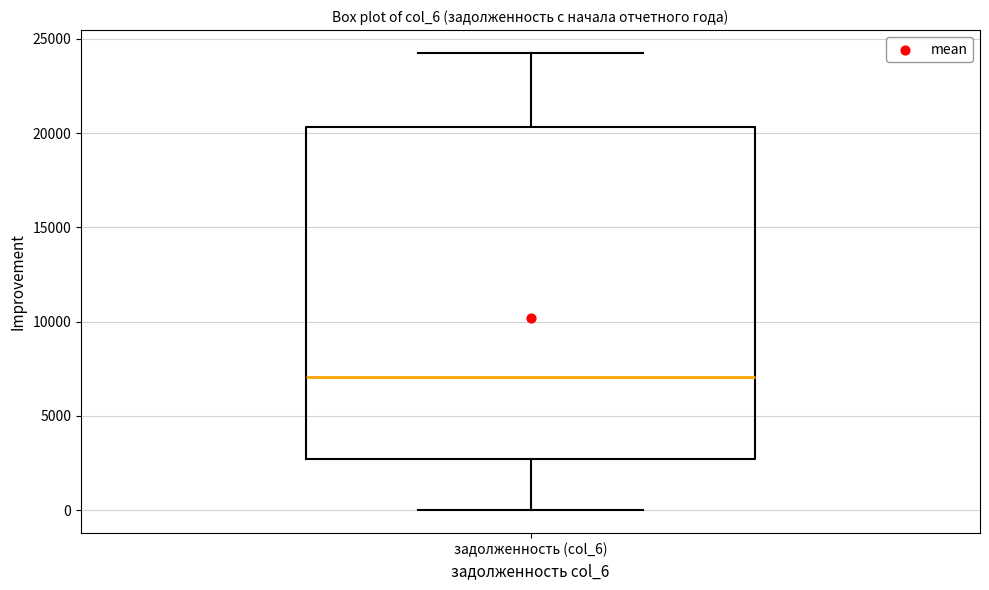

Transcribe this box plot: give where the median line is, the range the box spans, and where the two whiskers end, as read against the y-axis. The values are not printed on the chart, so give them approximately, as read against the axis.

median 7000, box 2500 to 20500, whiskers 0 to 24500